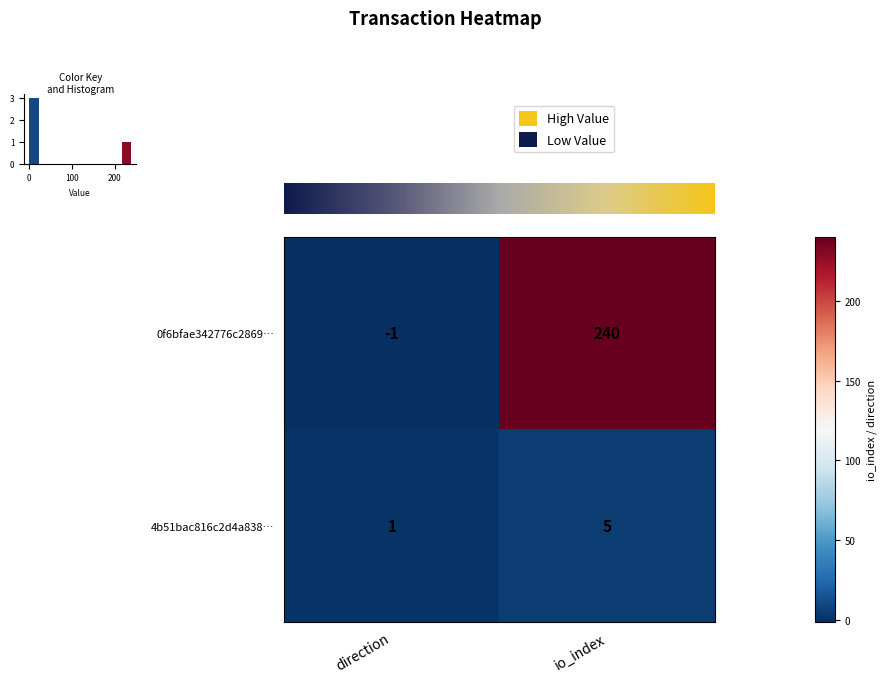

What is the difference between the maximum and minimum values in the row_1 series?

4